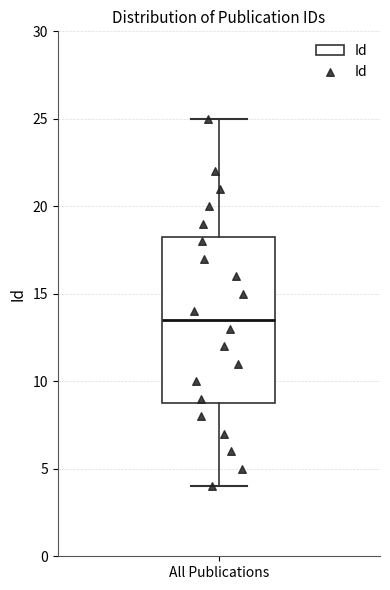

Where is the upper edge of the box for All Publications on the y-axis? The values are not printed on the chart, so give them approximately, as read against the axis.

18.5